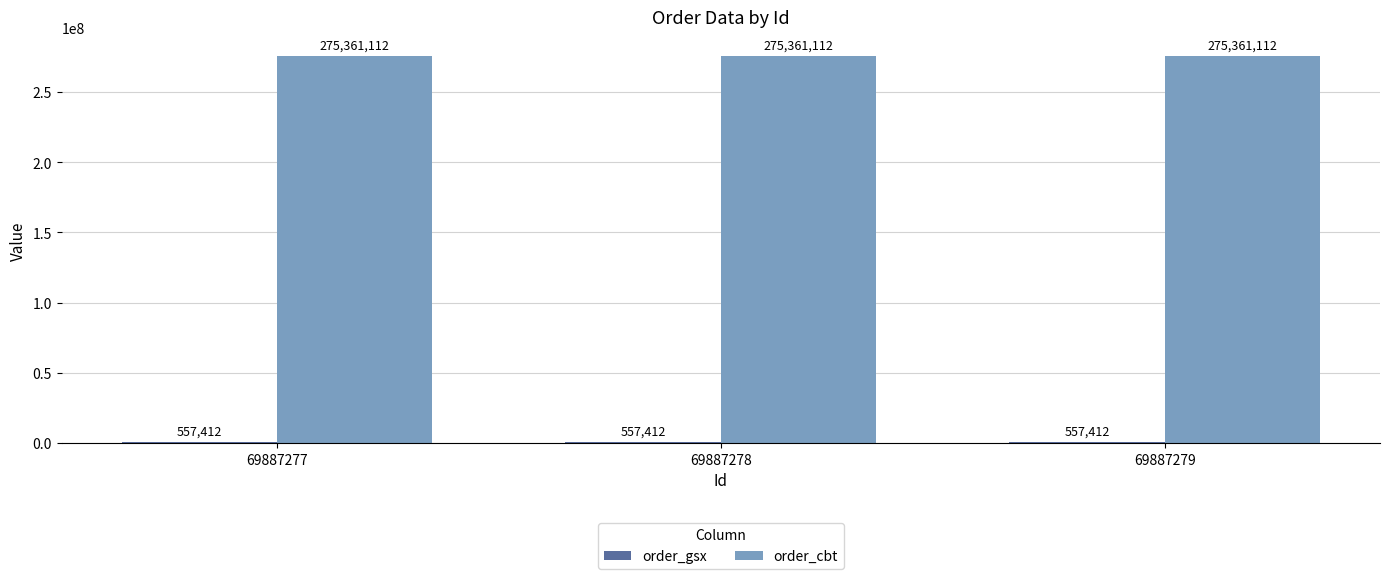

What is the total value across all series at 69887279?

275918524